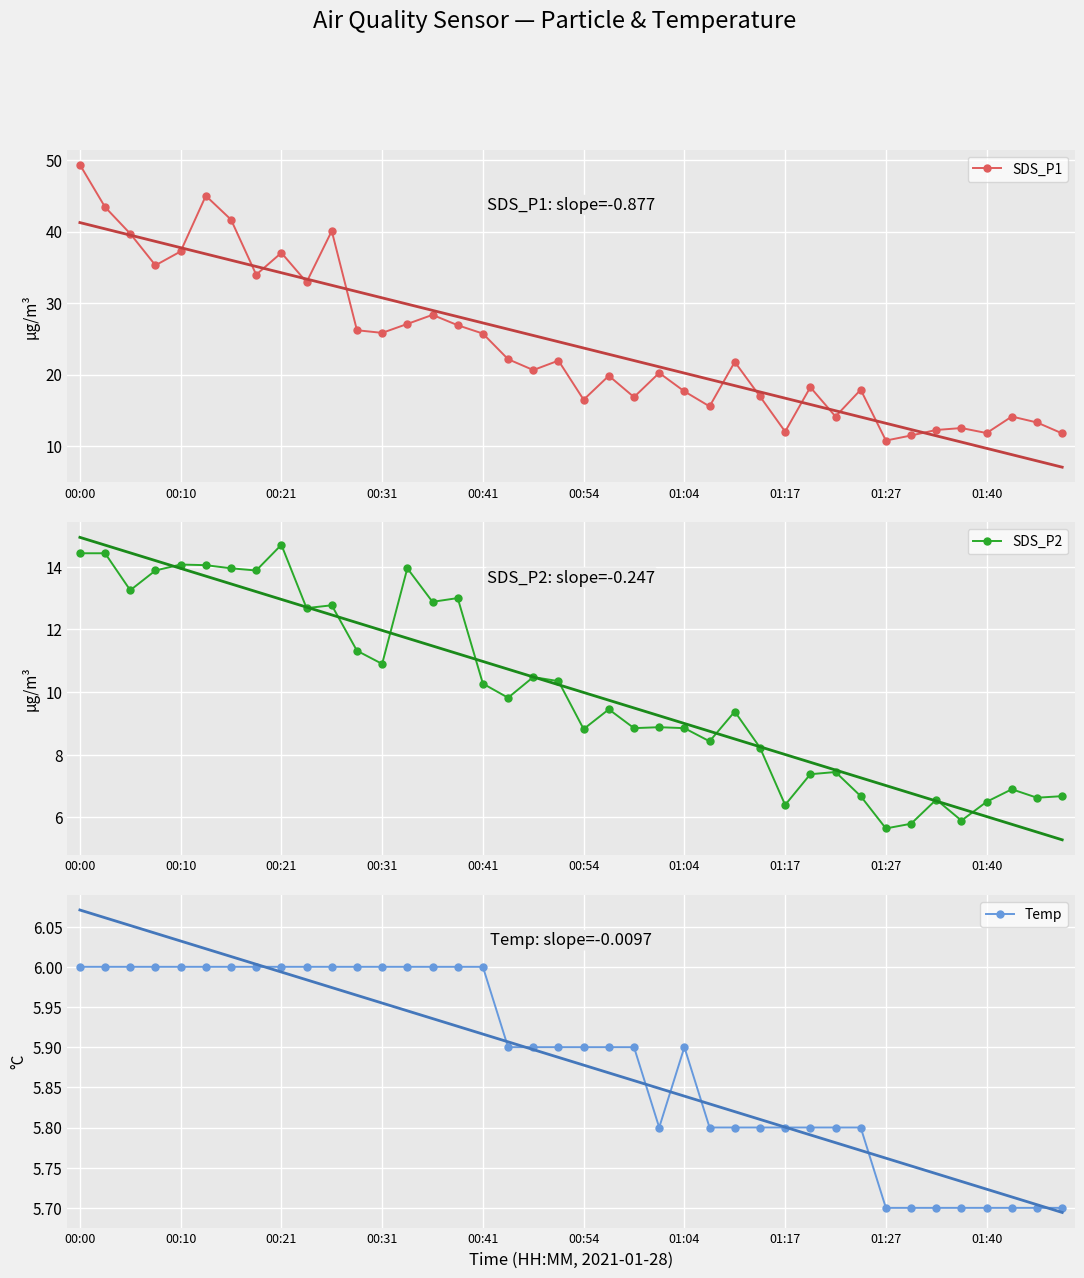

True or false: SDS_P1 and Temp intersect in this chart.

False